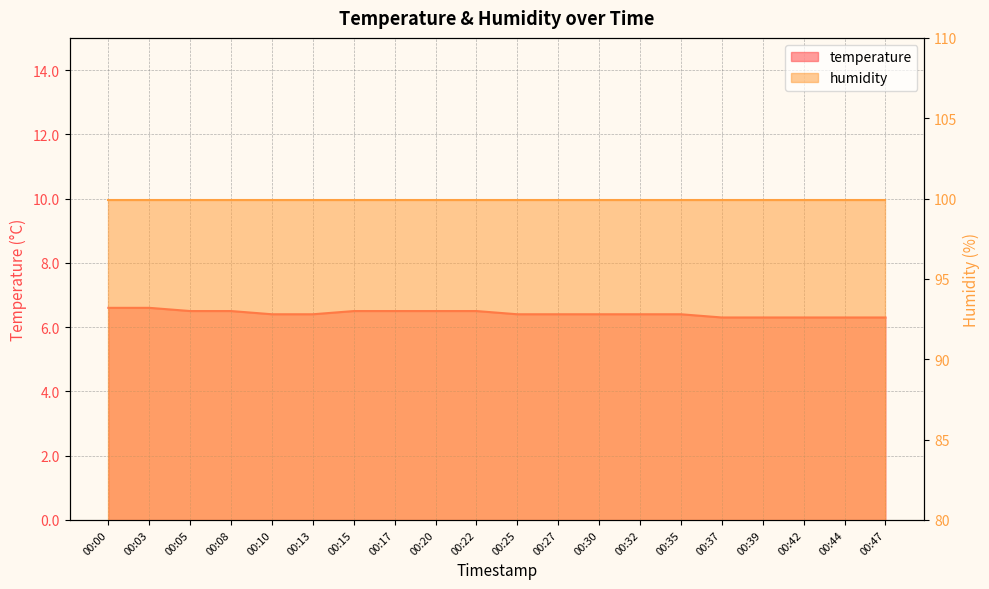

Where is the data nearest to the value 6?

00:37